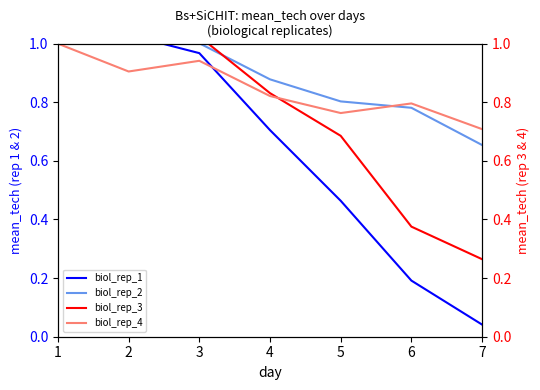

Which series changed the most between 2 and 6?

biol_rep_1